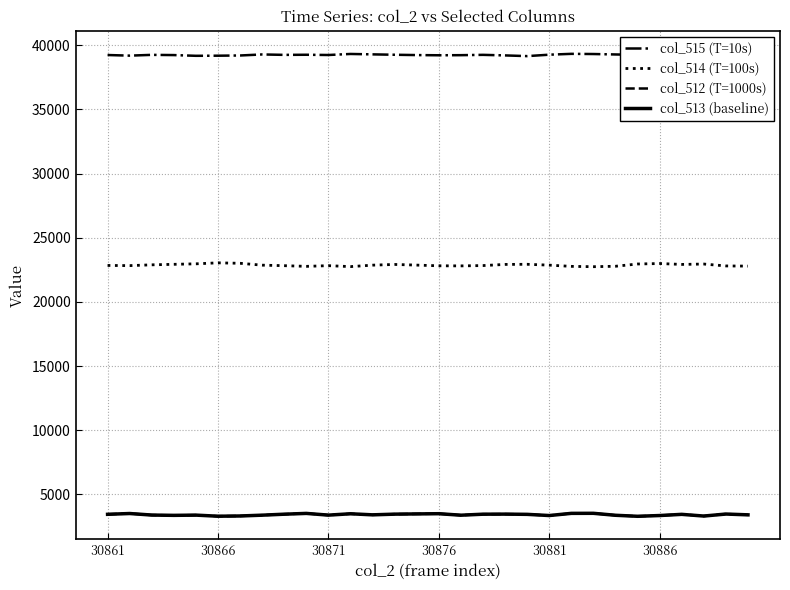

True or false: col_515 (T=10s) and col_514 (T=100s) cross at least once.

False